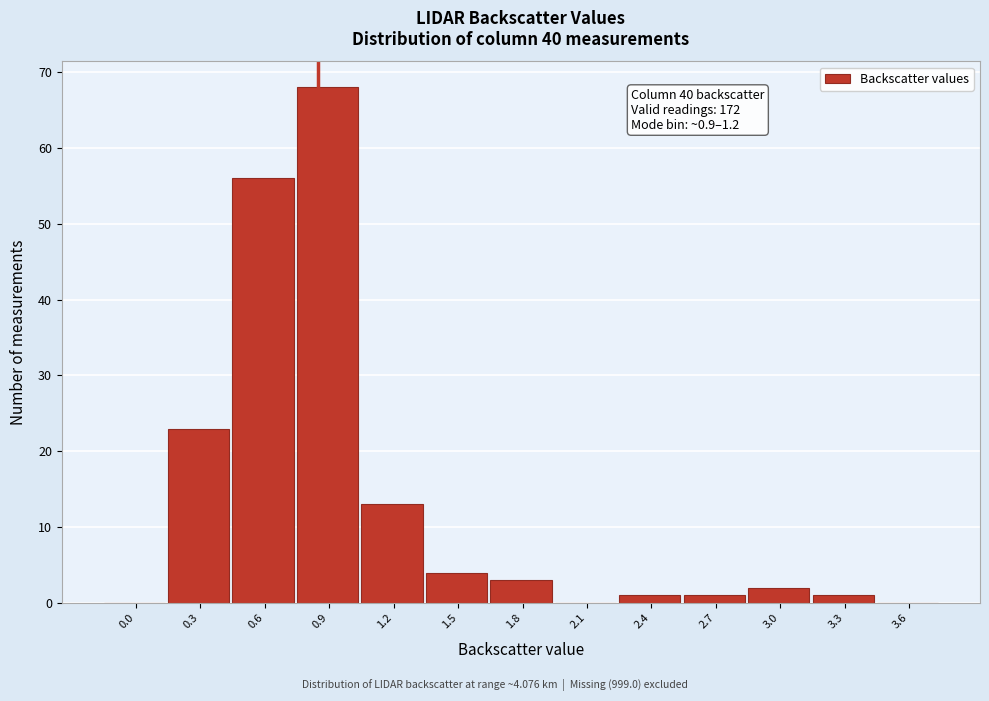

Reading right to left, extract all data points from this chart.

3.6=0	3.3=1	3.0=2	2.7=1	2.4=1	2.1=0	1.8=3	1.5=4	1.2=13	0.9=68	0.6=56	0.3=23	0.0=0